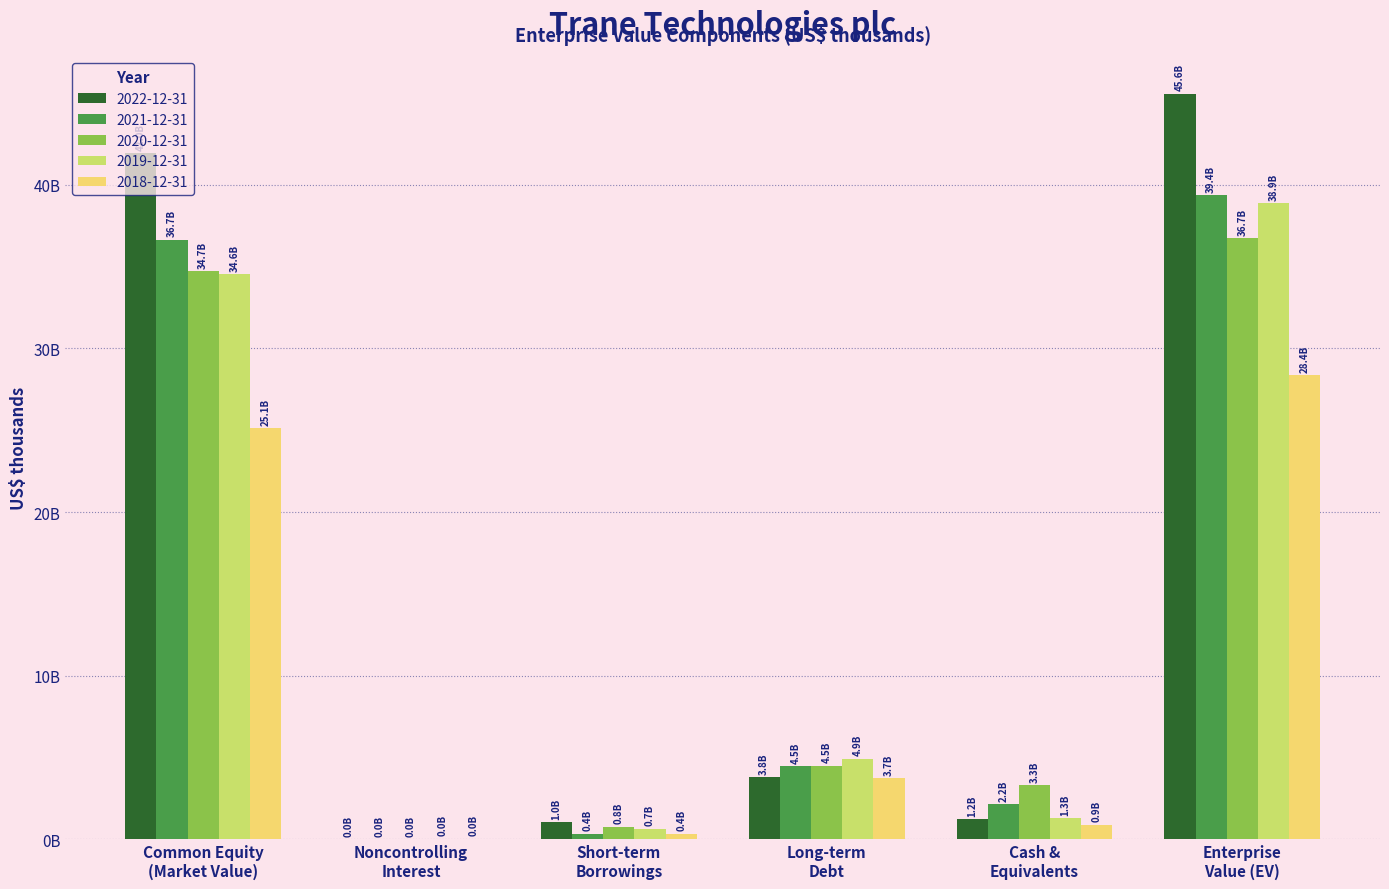

Reading left to right, what are all the values shown in this chart?

2022-12-31: 41952745	16600	1048000	3788300	1220500	45585145
2021-12-31: 36658474	17200	350400	4491700	2159200	39358574
2020-12-31: 34741446	19400	775600	4496500	3289900	36743046
2019-12-31: 34560998	44800	650500	4922900	1303600	38875598
2018-12-31: 25124995	42100	350600	3740700	903400	28354995